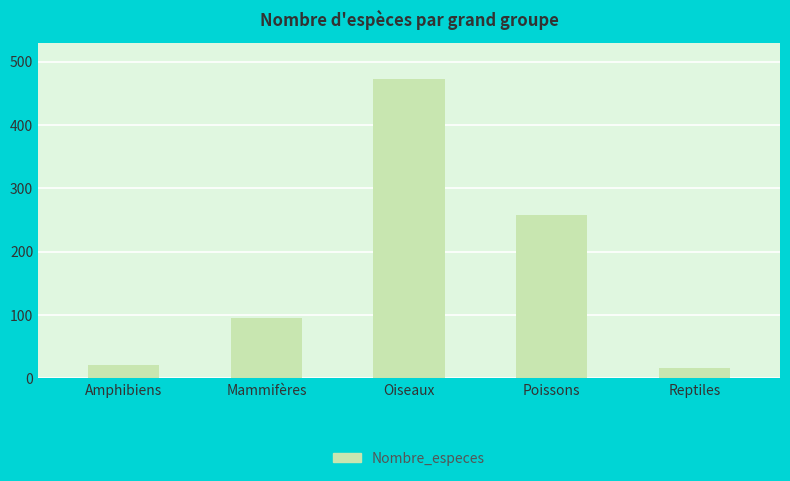

True or false: the data shows 95 at Mammifères.

True